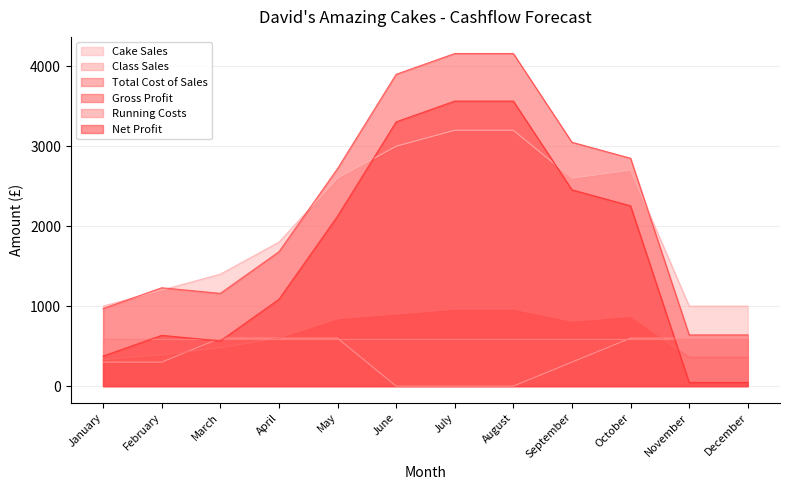

Which series has the largest total across all categories?

Gross Profit